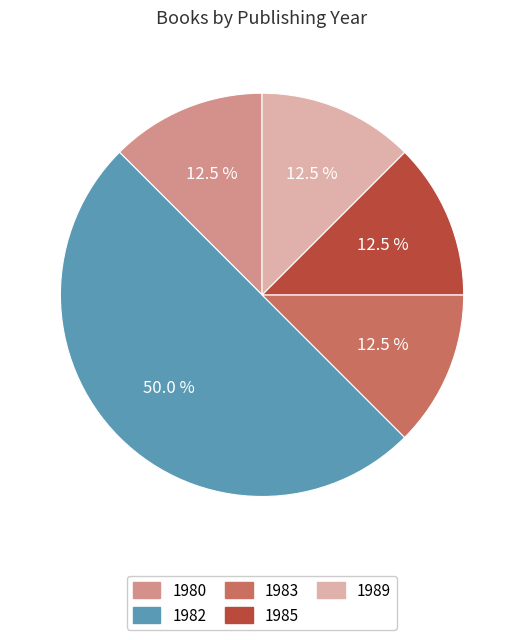

Which category has the biggest portion of the pie?

1982